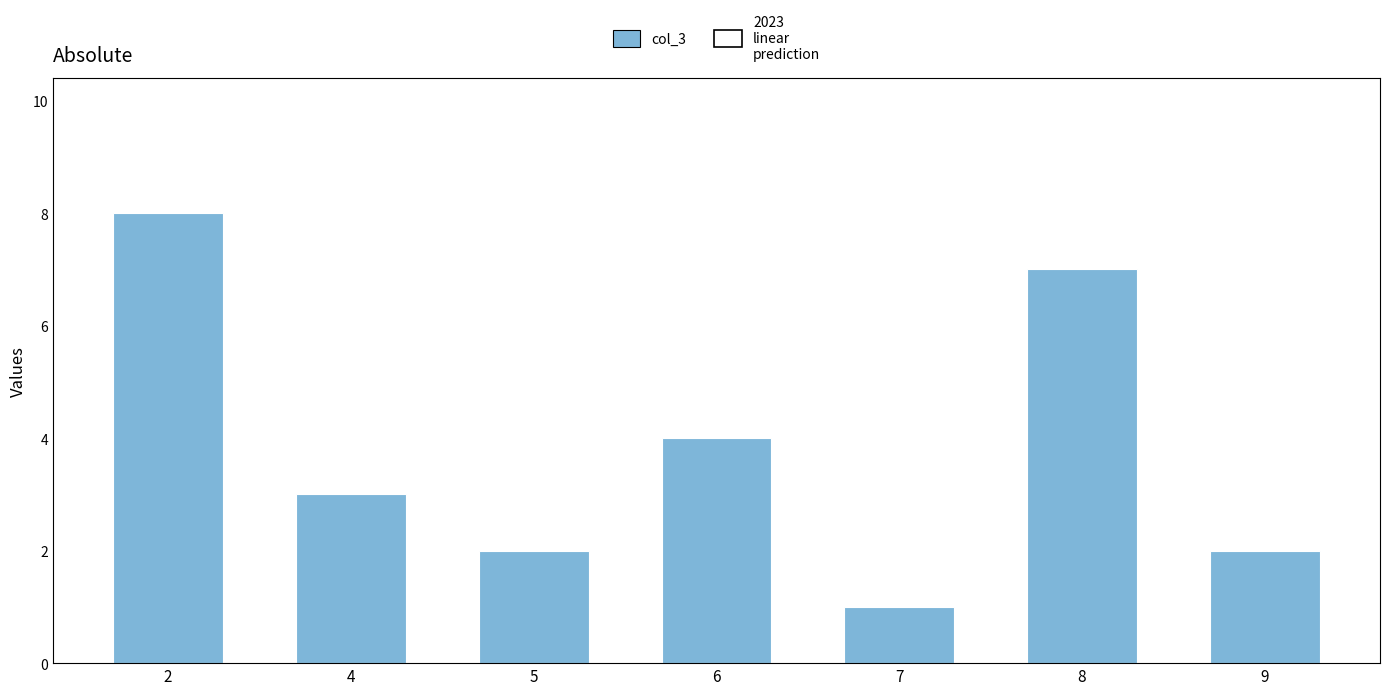

Where is the data nearest to the value 4?

6